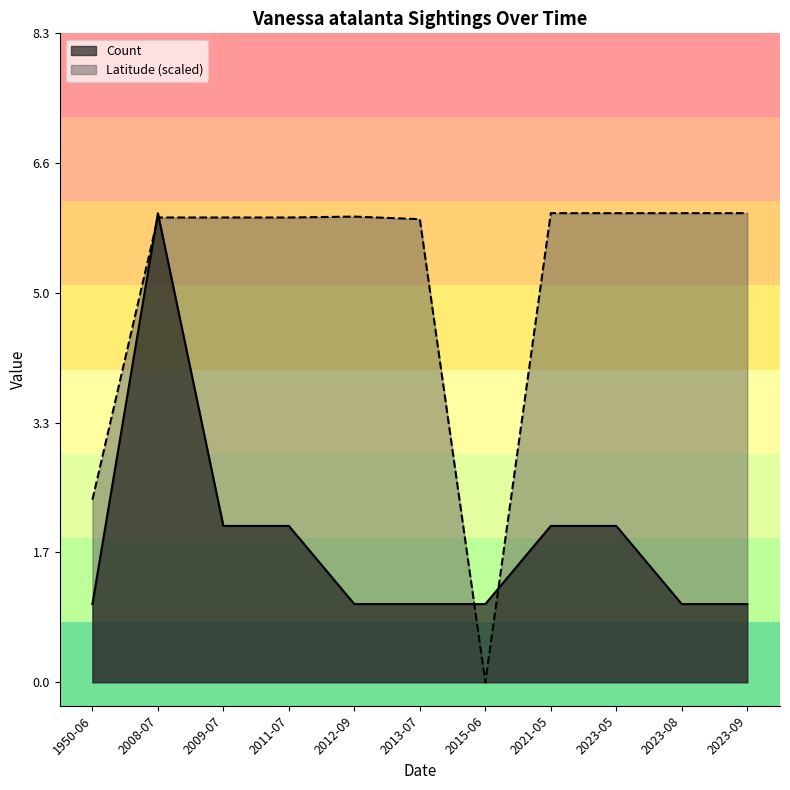

Which series has the largest range (max minus min)?

Latitude (scaled)